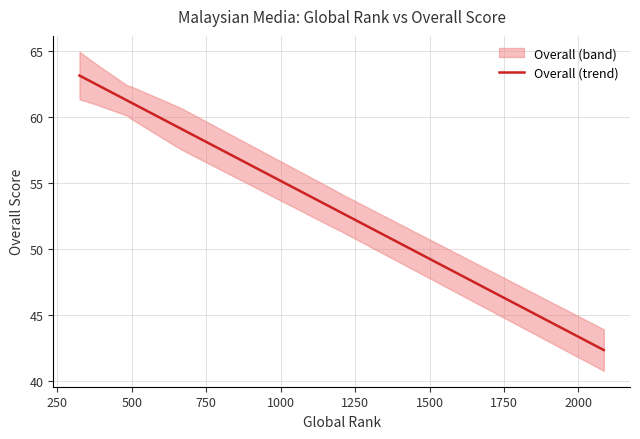

What is the value of the 7th point from the left?

53.1